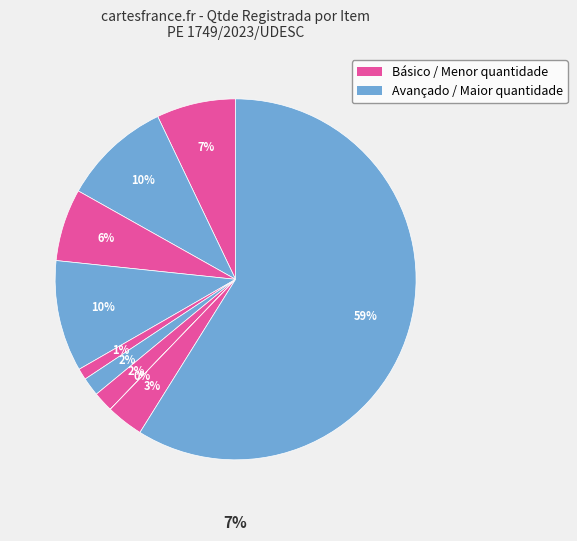

To the nearest percent, what percentage of the pie is Notebook Básico?

6%